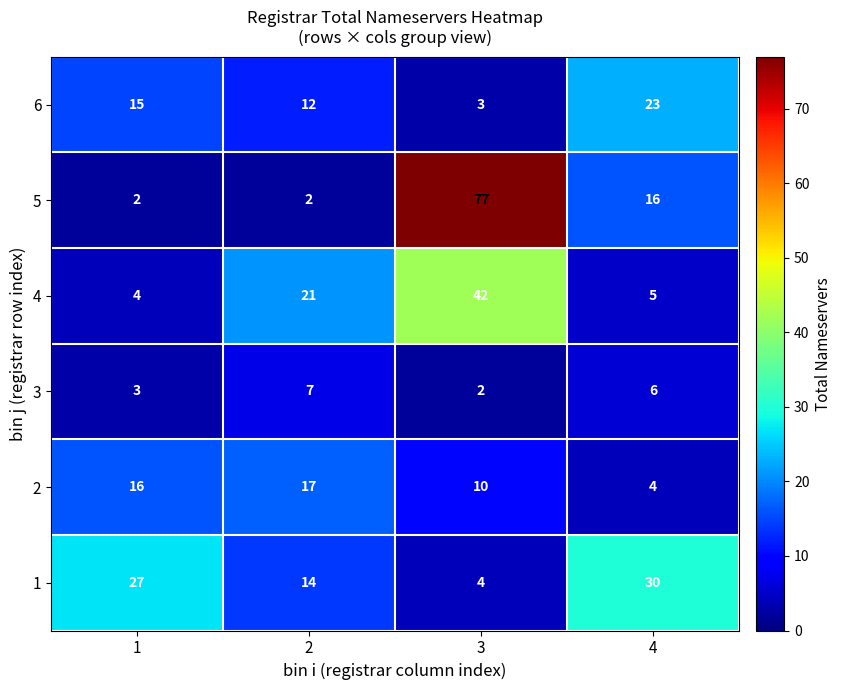

Which series changed the most between 2 and 3?

5